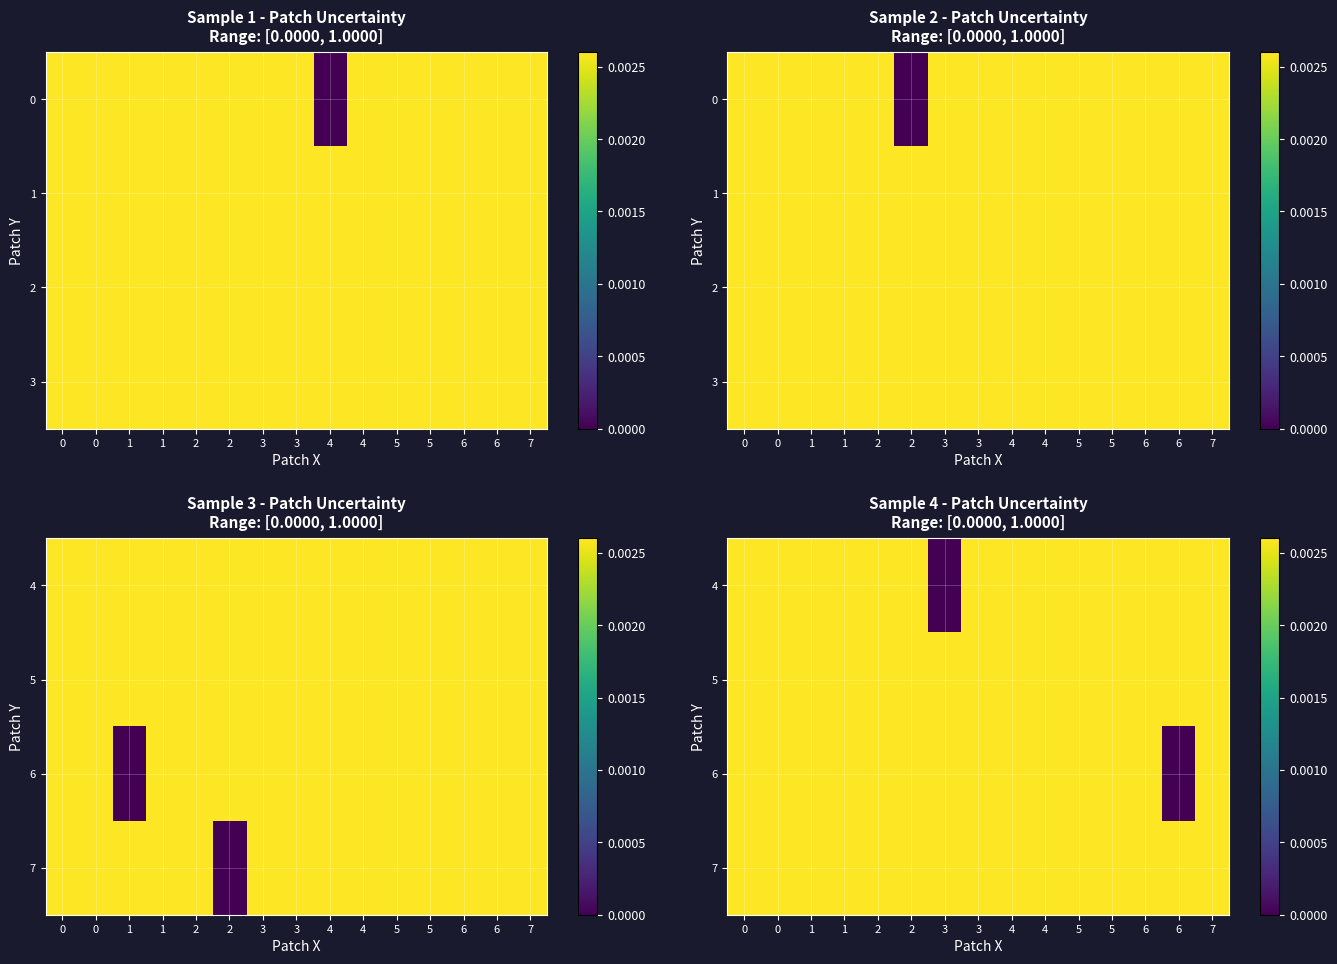

Is it true that 6 equals 1.7 at 2?

False